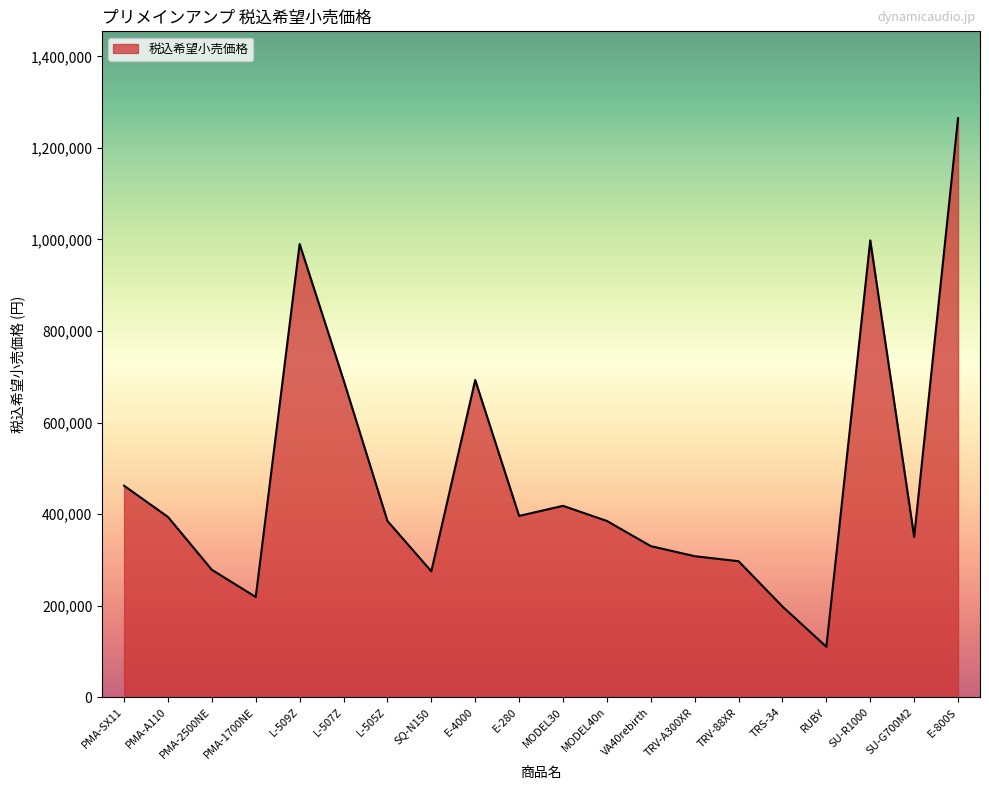

True or false: there are more than 1 points higher than both neighbors.

True